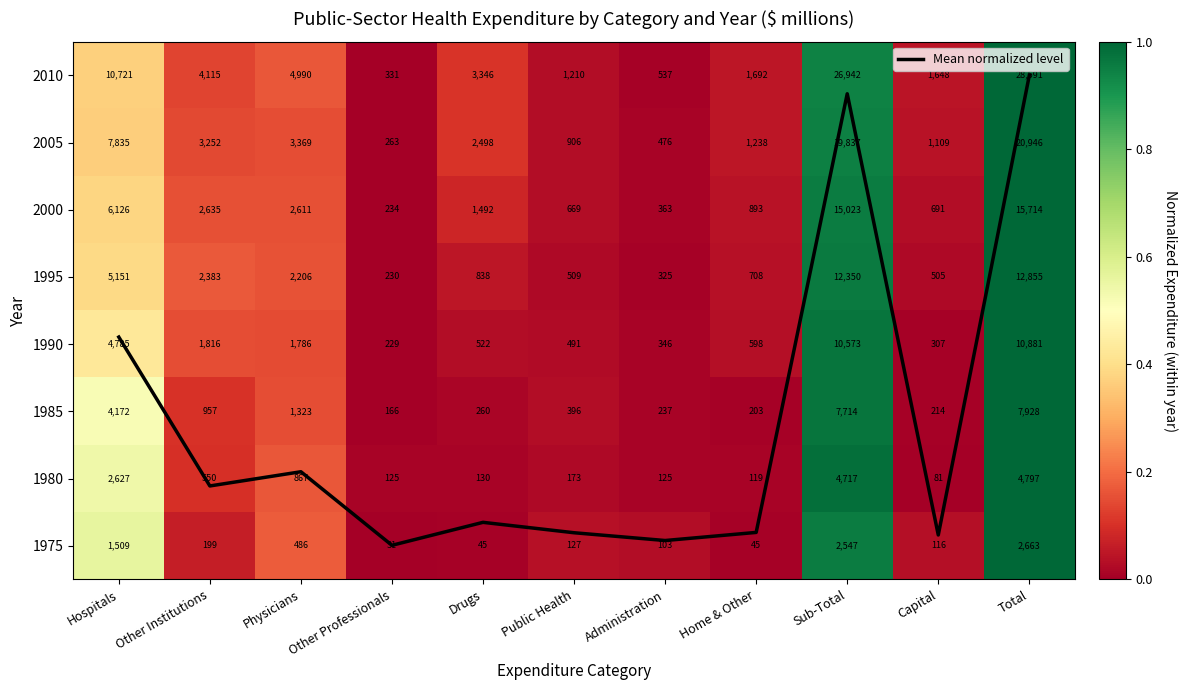

What is the sum of all 1995 values?

2.8